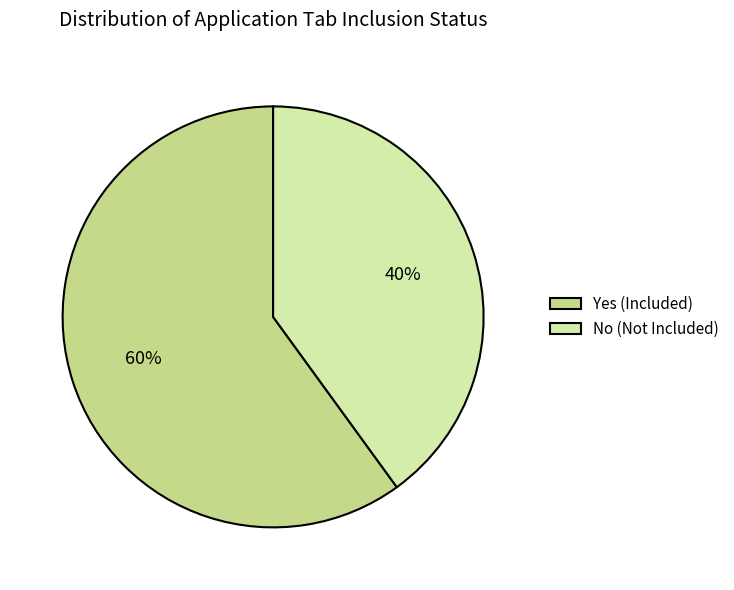

The No (Not Included) slice represents 40% of the pie. True or false?

True